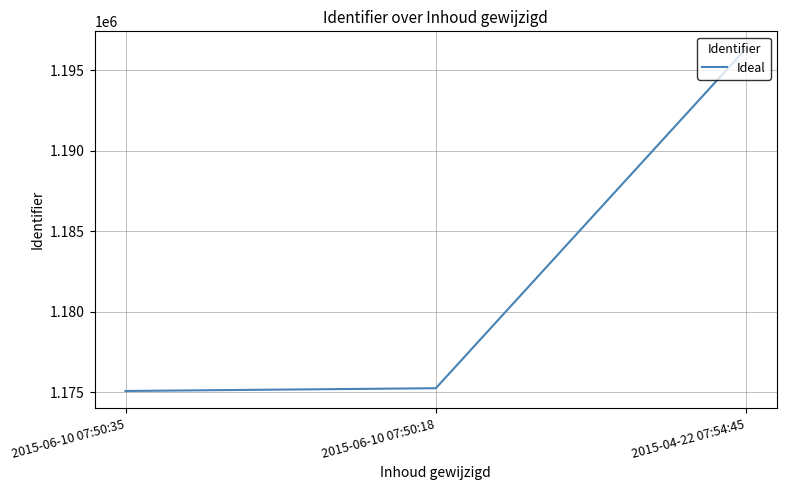

The value at 2015-06-10 07:50:18 is 1175257. True or false?

True